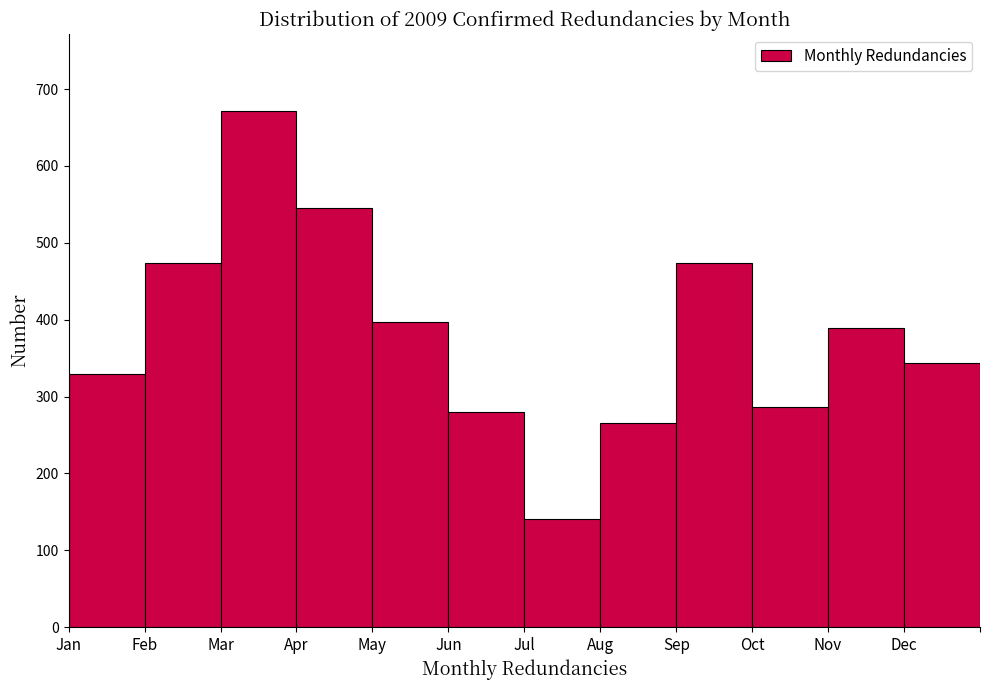

Reading left to right, extract all data points from this chart.

329	474	671	545	397	280	141	266	474	286	389	344